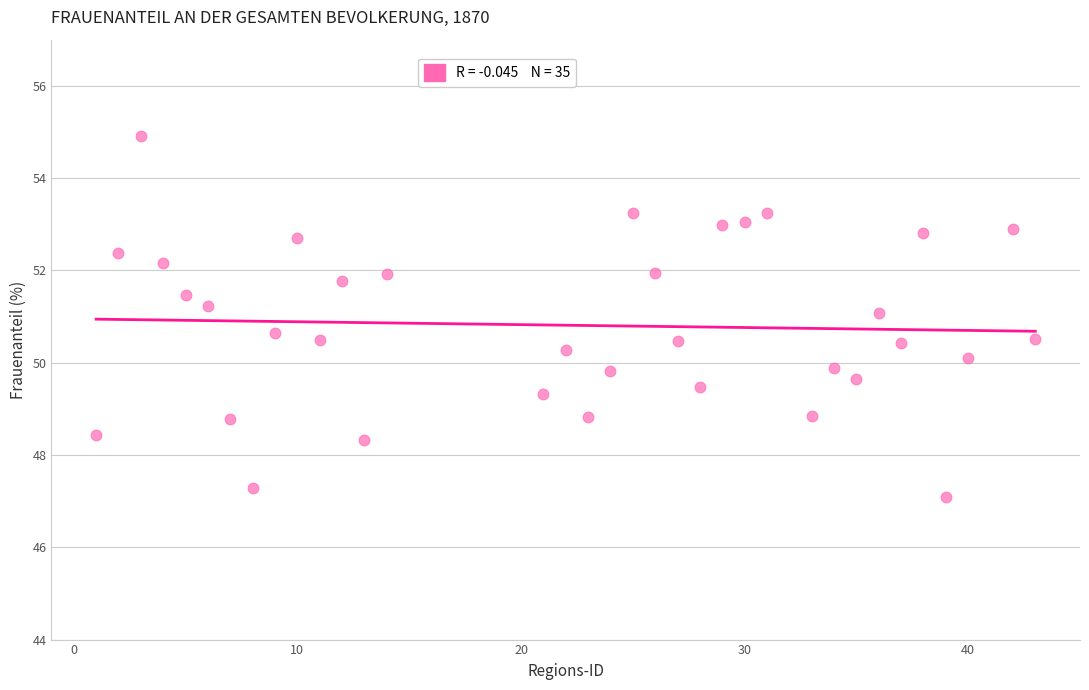

What is the range of X values (max minus min)?

42.0